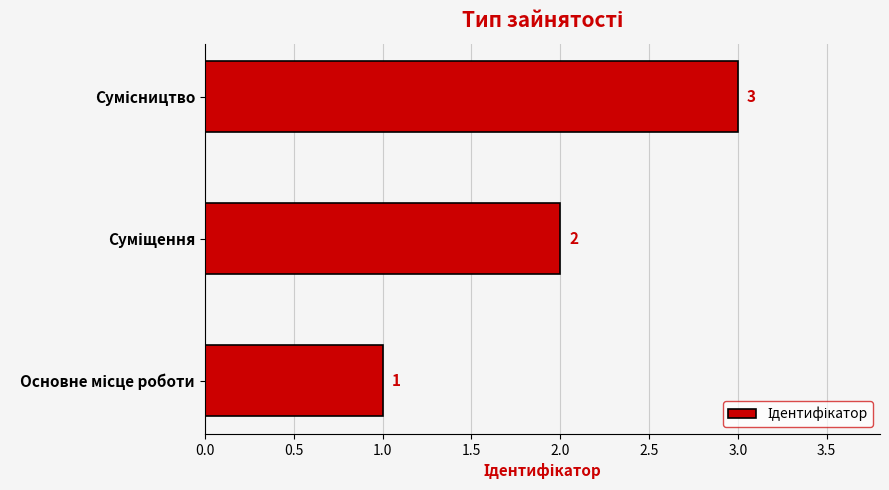

How many values are between 1 and 3?

3